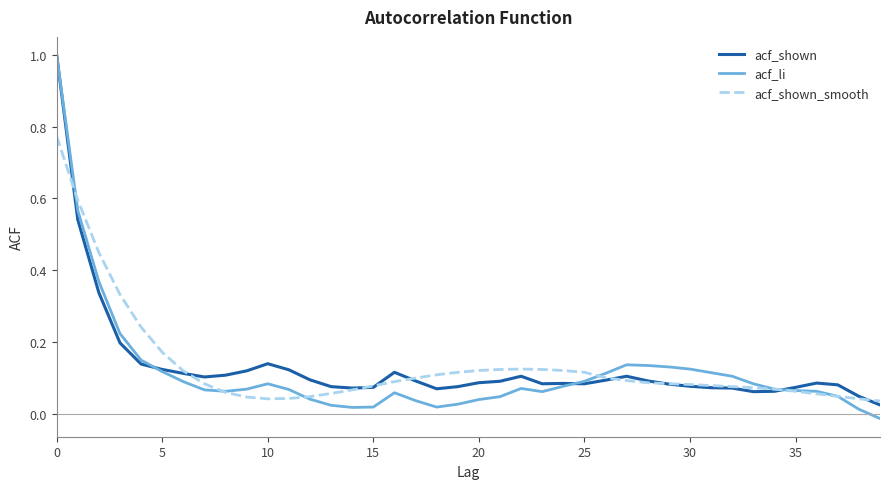

What is the difference between the maximum and second lowest values in the acf_li series?

1.0